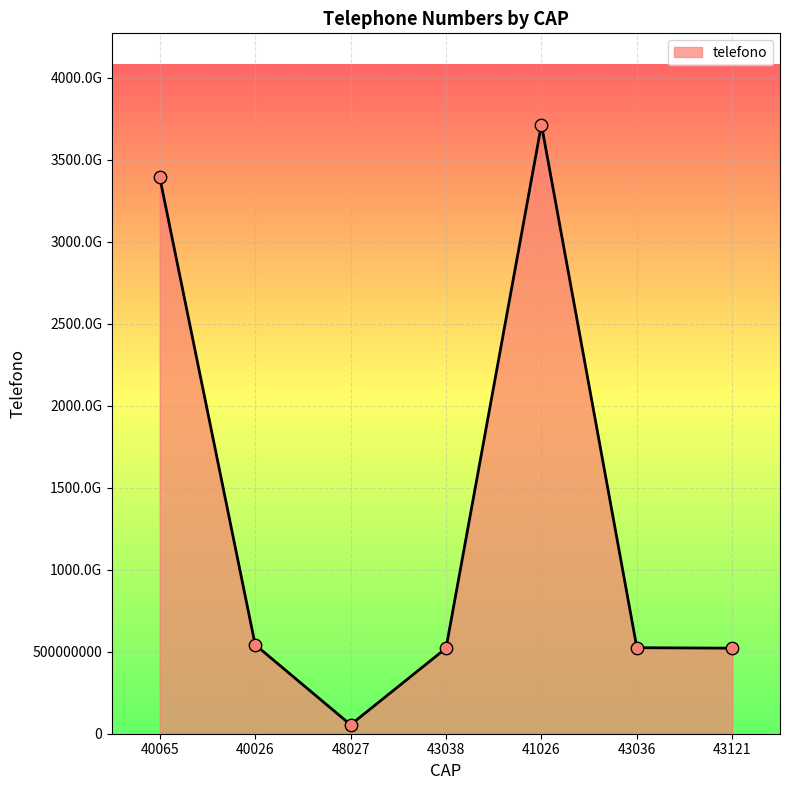

What is the ratio of the value at 40026 to the value at 43038?

1.0